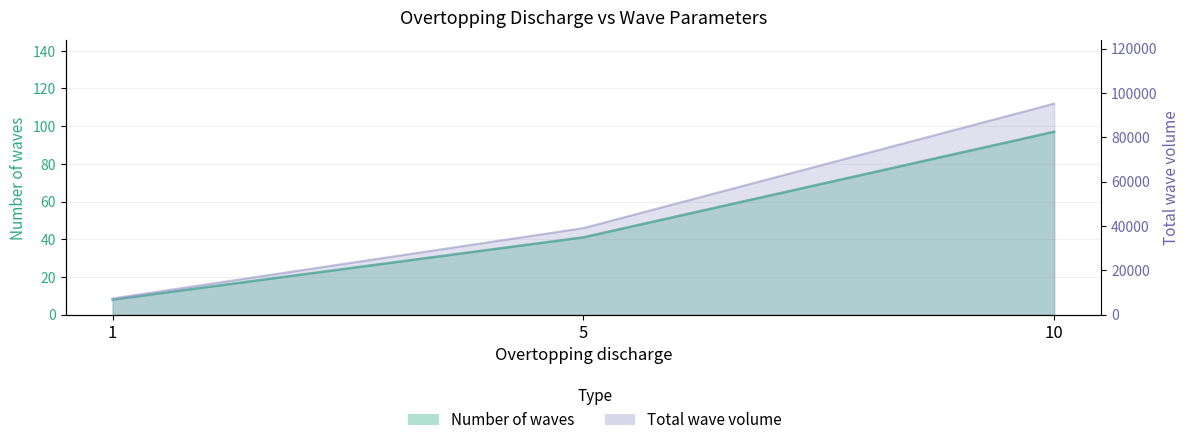

How many lines are shown in the chart?

2